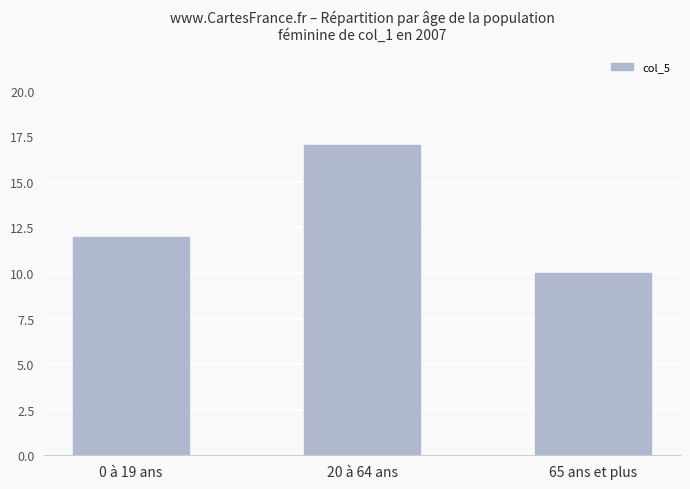

Reading left to right, transcribe all the data shown in this chart.

12	17	10